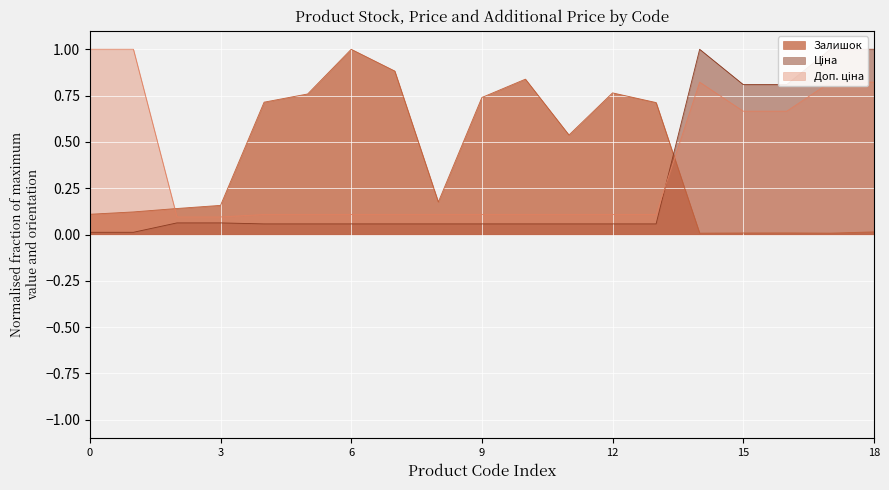

At which label does Залишок reach its peak?

6